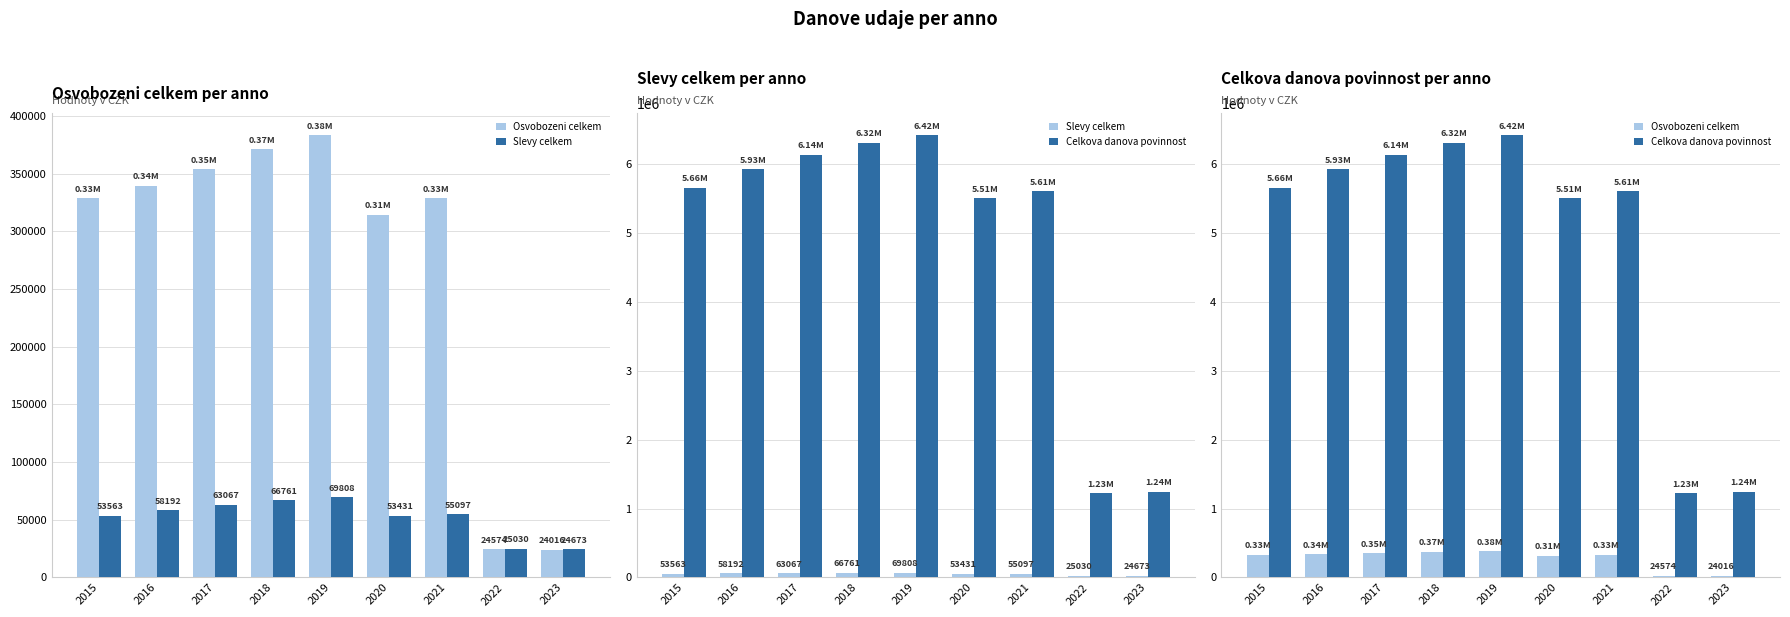

What is the difference between the Celkova danova povinnost values at 2021 and 2020?

96255.9